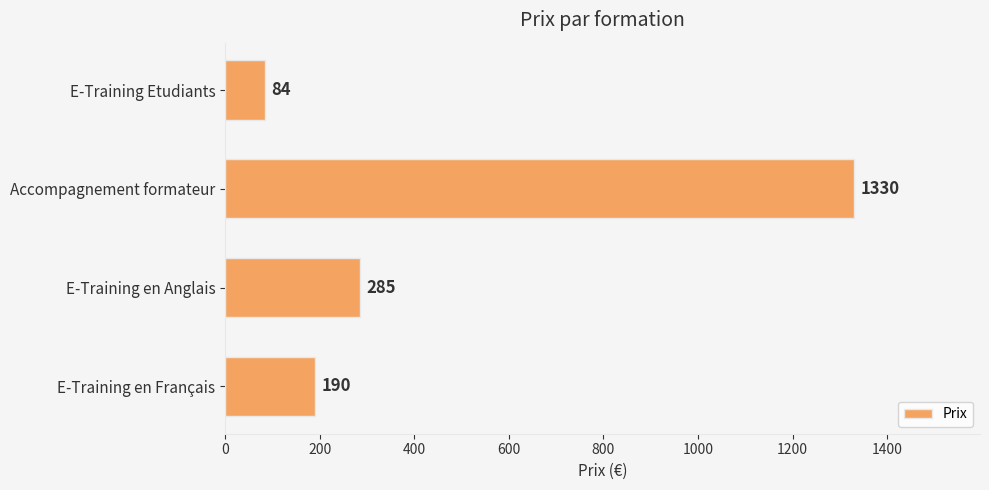

Reading top to bottom, list all the values displayed in this chart.

E-Training Etudiants=84	Accompagnement formateur=1330	E-Training en Anglais=285	E-Training en Français=190